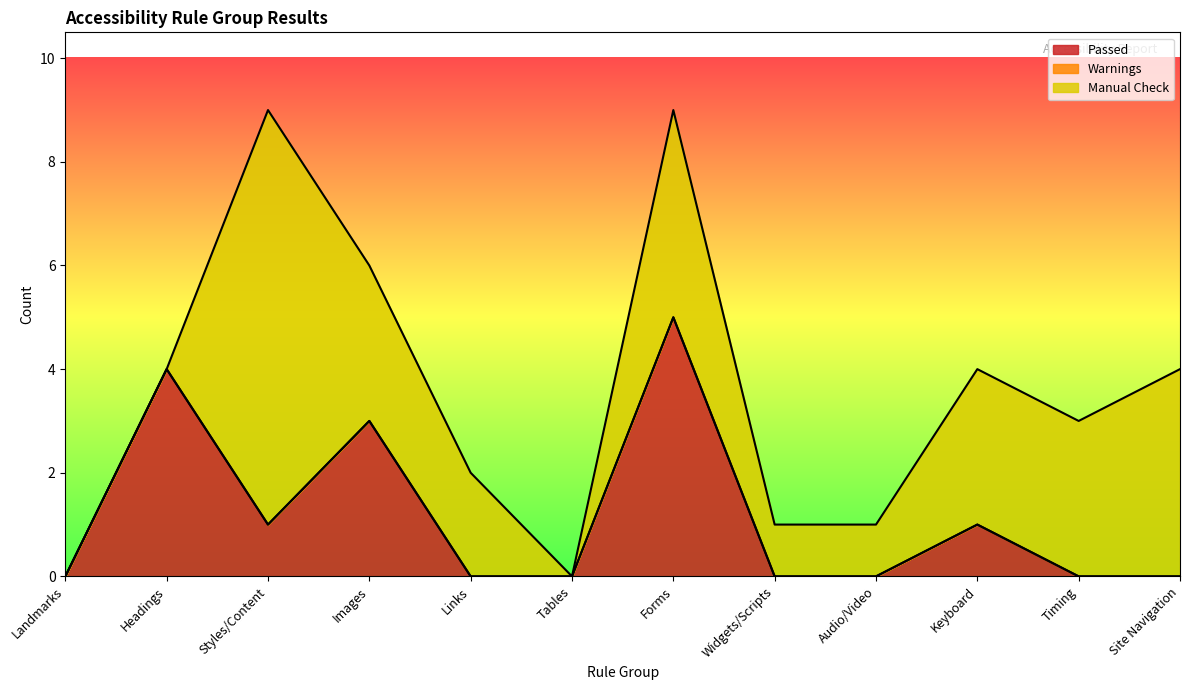

Reading left to right, transcribe all the data shown in this chart.

Passed: 0	4	1	3	0	0	5	0	0	1	0	0
Warnings: 0	0	0	0	0	0	0	0	0	0	0	0
Manual Check: 0	0	8	3	2	0	4	1	1	3	3	4